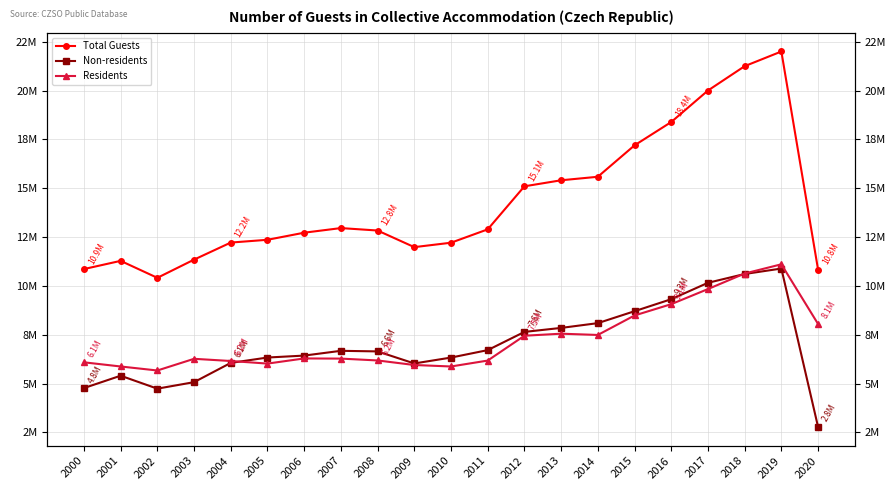

What is the value of the Residents point at the 4th from the left?

6270726